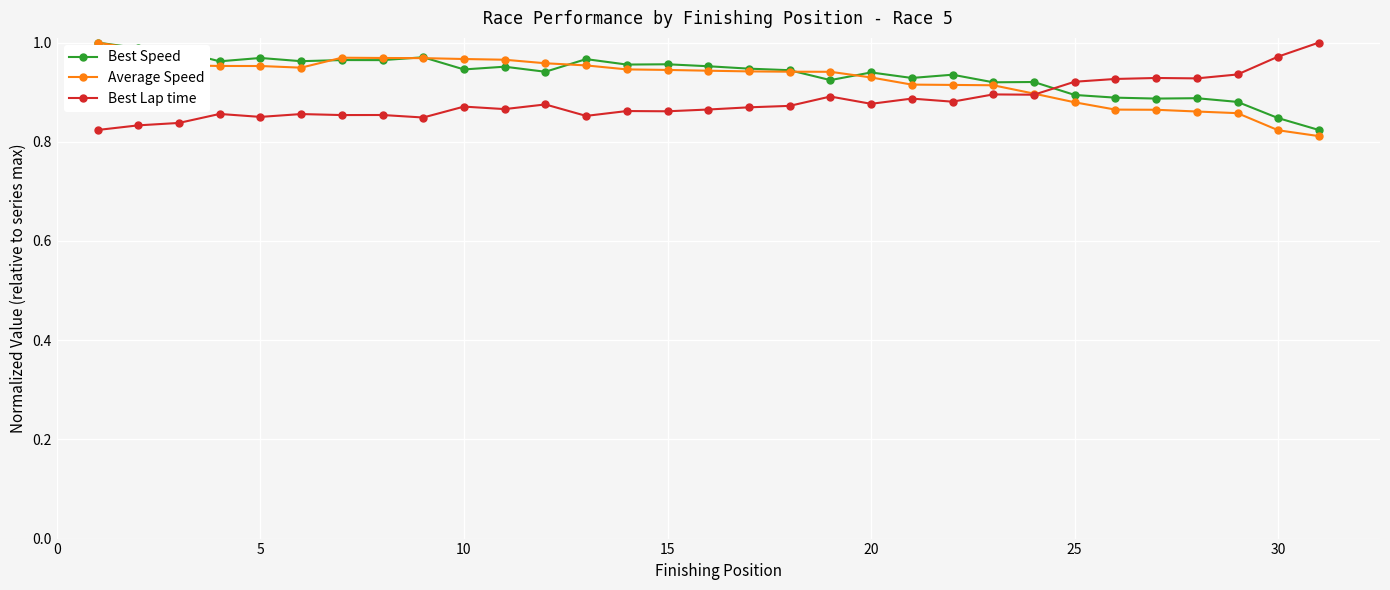

True or false: Best Speed has more than 0 interior local peaks.

True